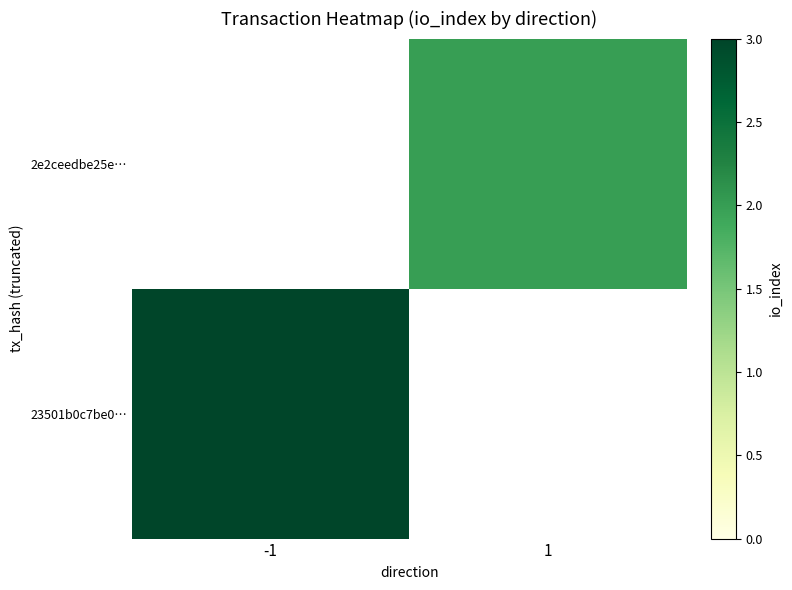

Which has a higher value, 1 or -1?

-1